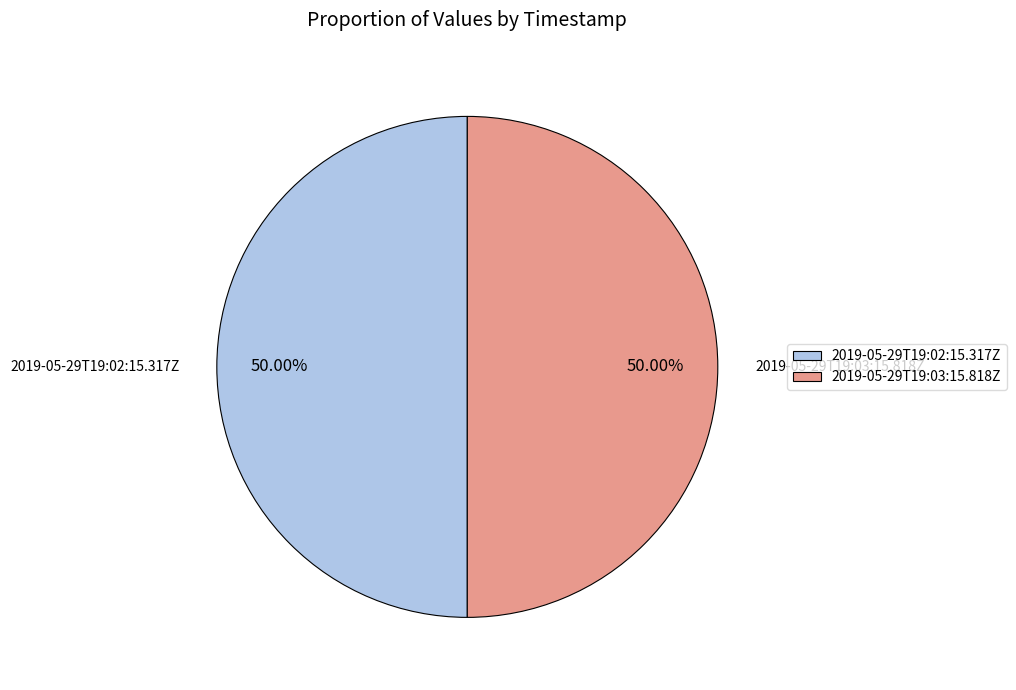

How many segments does this pie chart have?

2